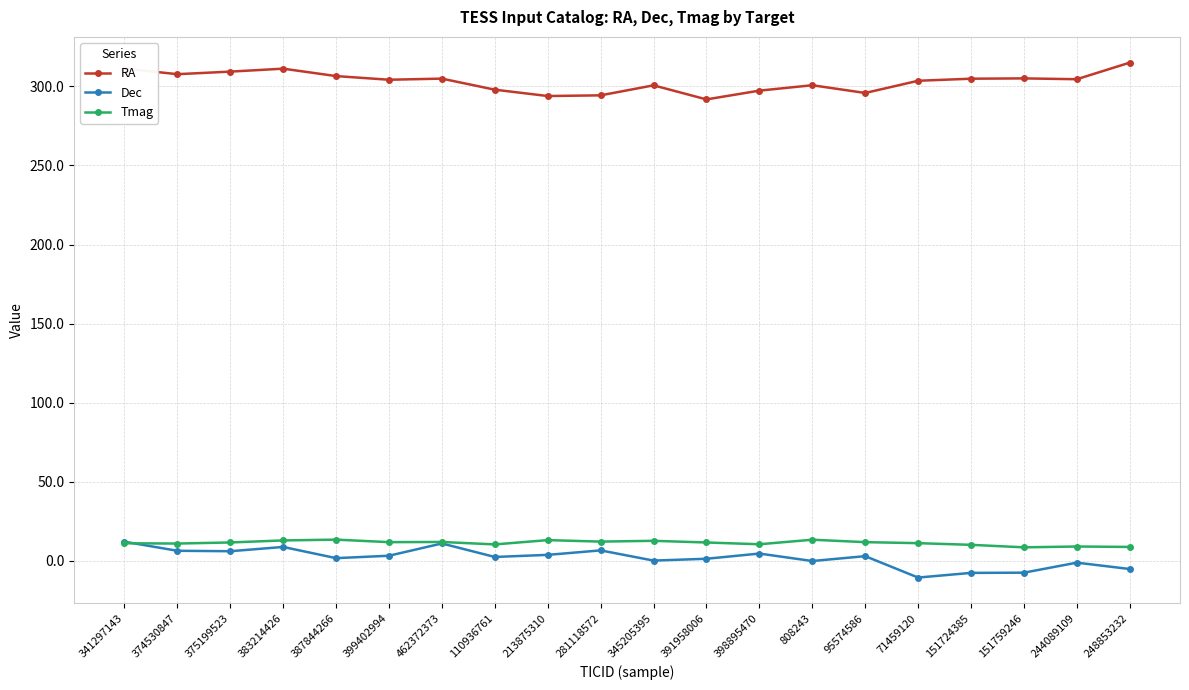

What is the highest value of the Tmag series?

13.5